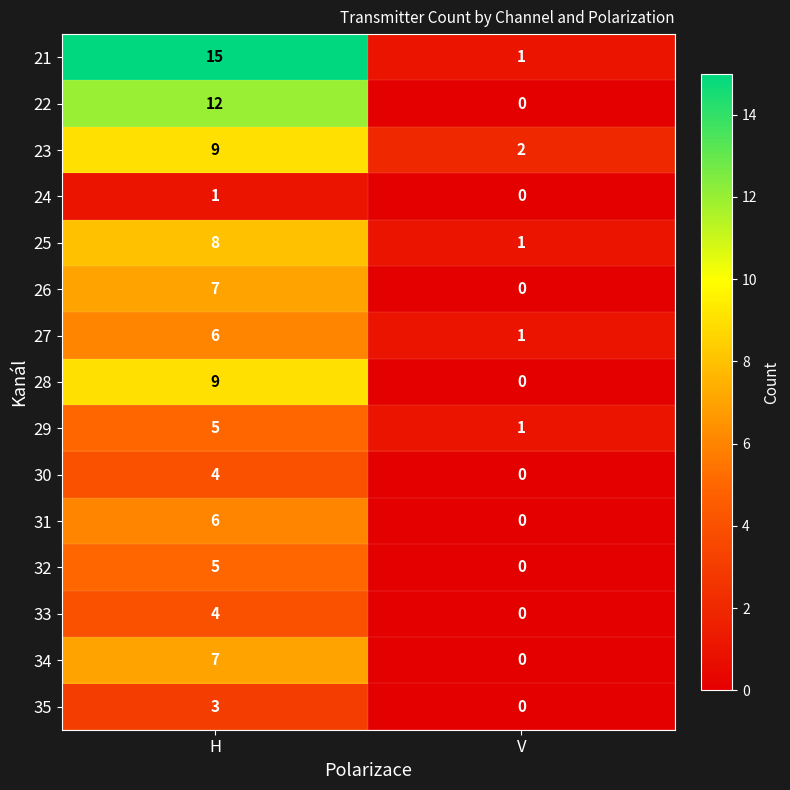

Which series has the largest total across all categories?

21